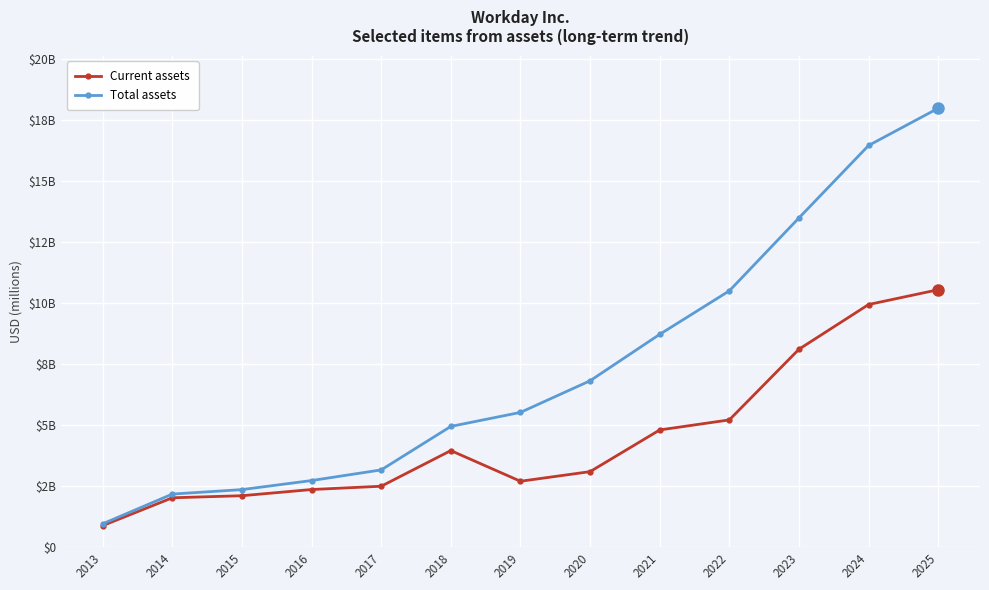

Does the chart have visible grid lines?

Yes